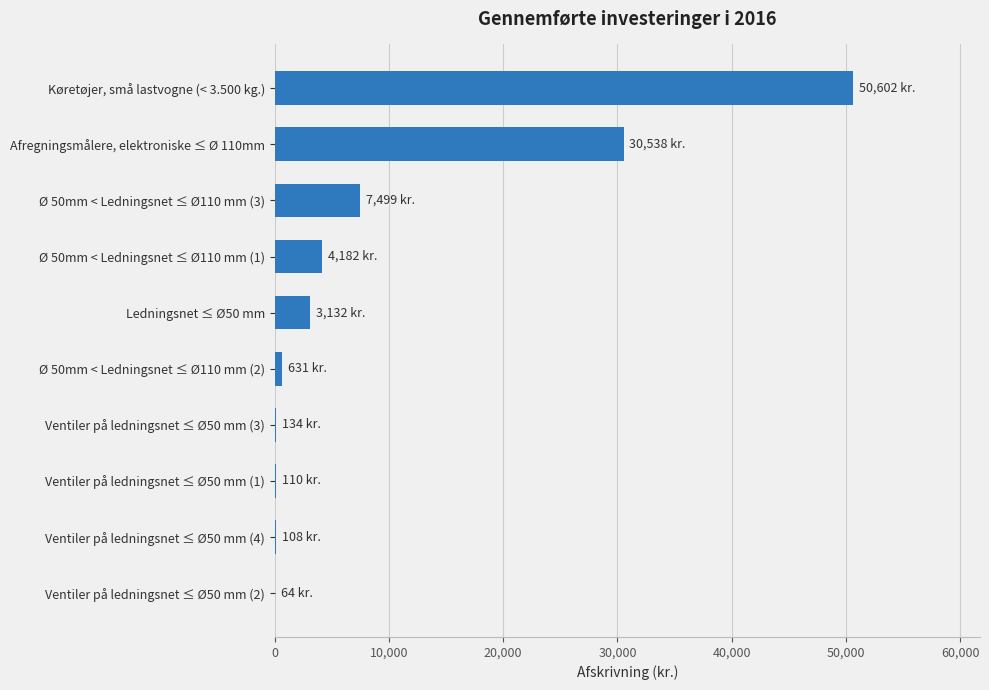

Is it true that the value at Afregningsmålere, elektroniske ≤ Ø 110mm is 42329.7?

False